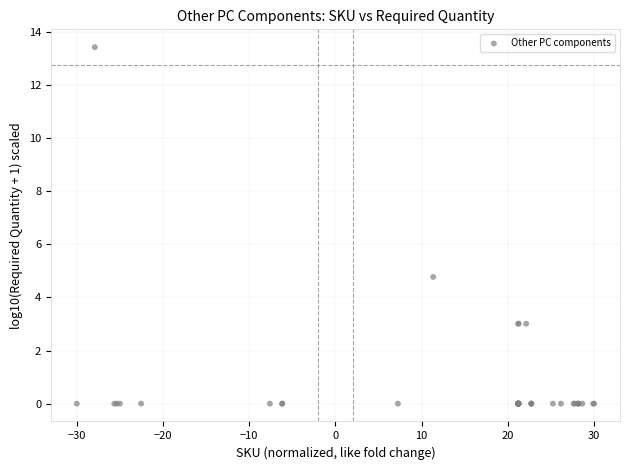

What Y value in the scatter plot is closest to 6?

4.8